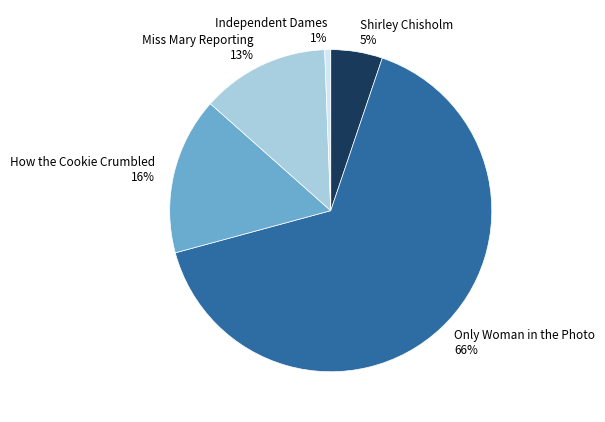

Count the number of slices in the pie.

5